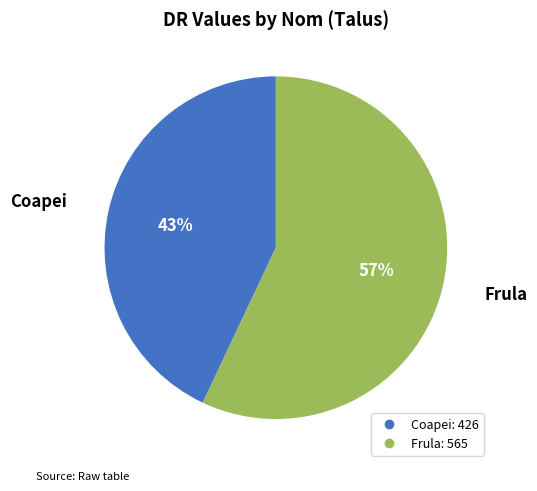

Which has a higher value, Coapei or Frula?

Frula